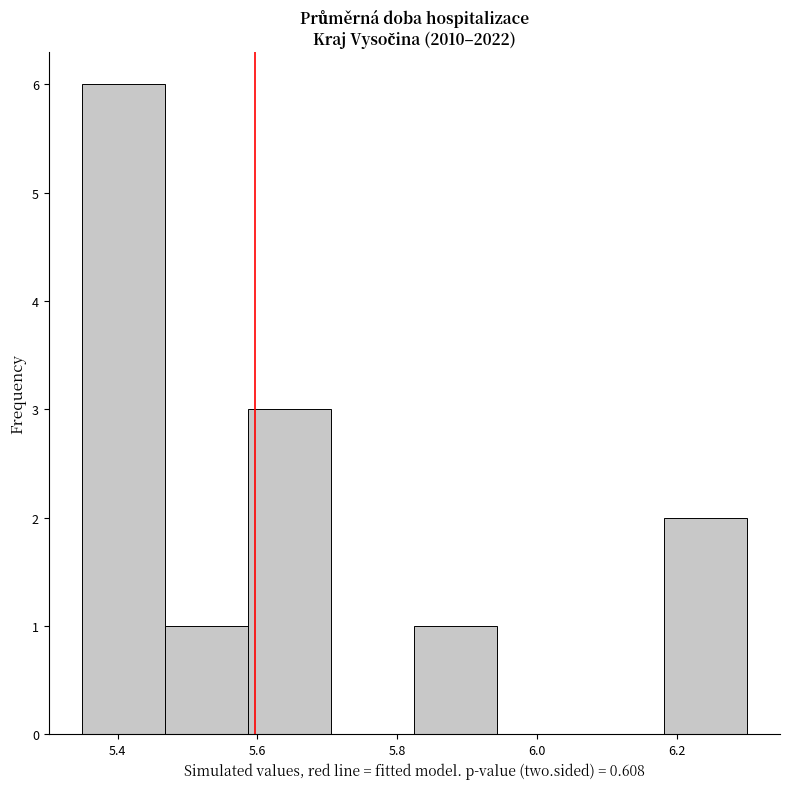

Reading left to right, list every bar in this chart as the range it spans on the x-axis followed by its height. Neither the bar edges nor the heights are printed on the chart, so give them approximately, as read against the axes.

5.34 to 5.46: 6
5.46 to 5.58: 1
5.58 to 5.70: 3
5.70 to 5.82: 0
5.82 to 5.94: 1
5.94 to 6.06: 0
6.06 to 6.18: 0
6.18 to 6.30: 2